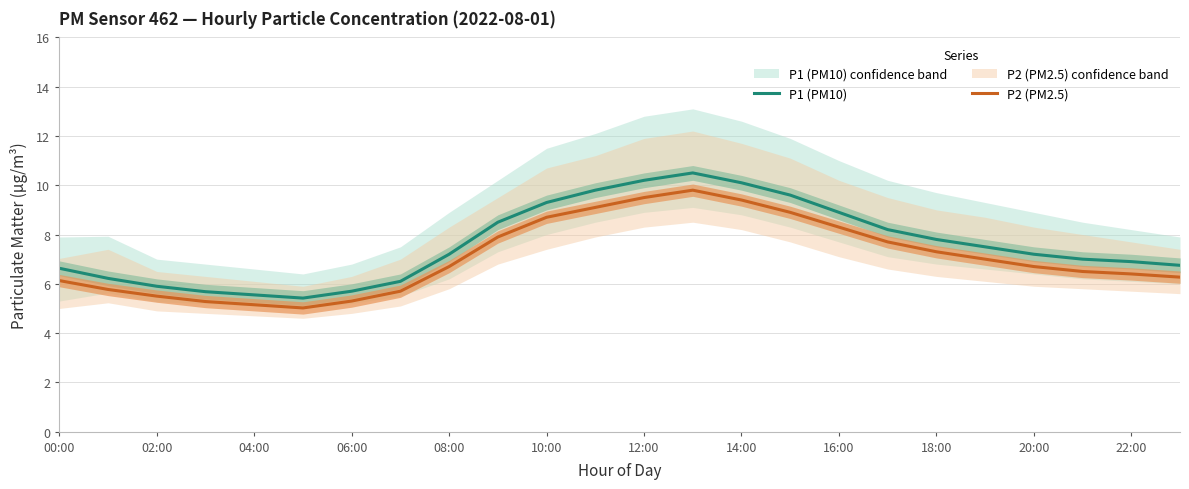

What is the average value of the P2 (PM2.5) series?

7.1